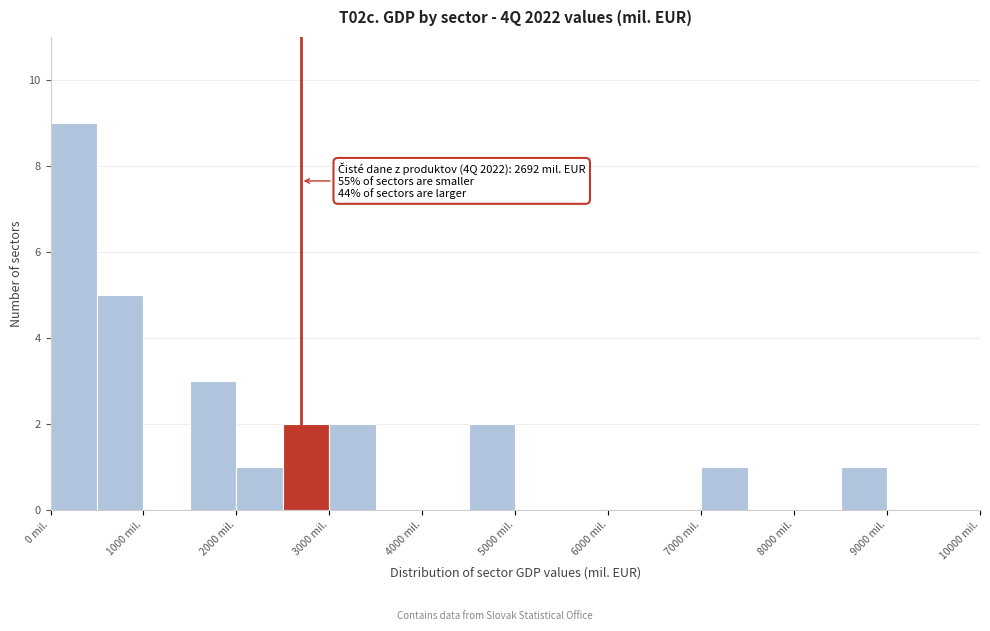

Over which range of the x-axis is the bar tallest?

0 to 500